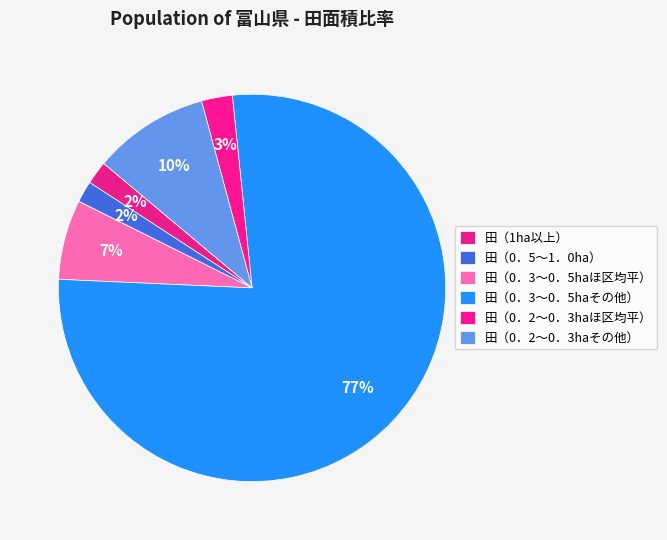

What is the smallest slice in the pie chart?

田（0．5～1．0ha）